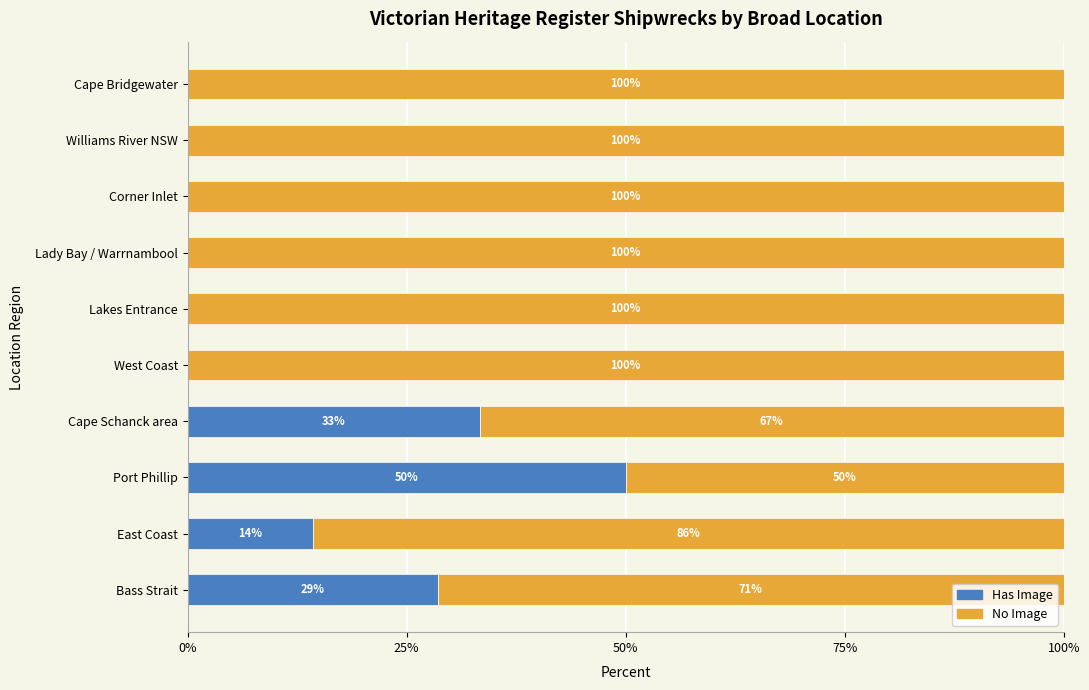

The Has Image series shows 0.0 at Lakes Entrance. True or false?

True